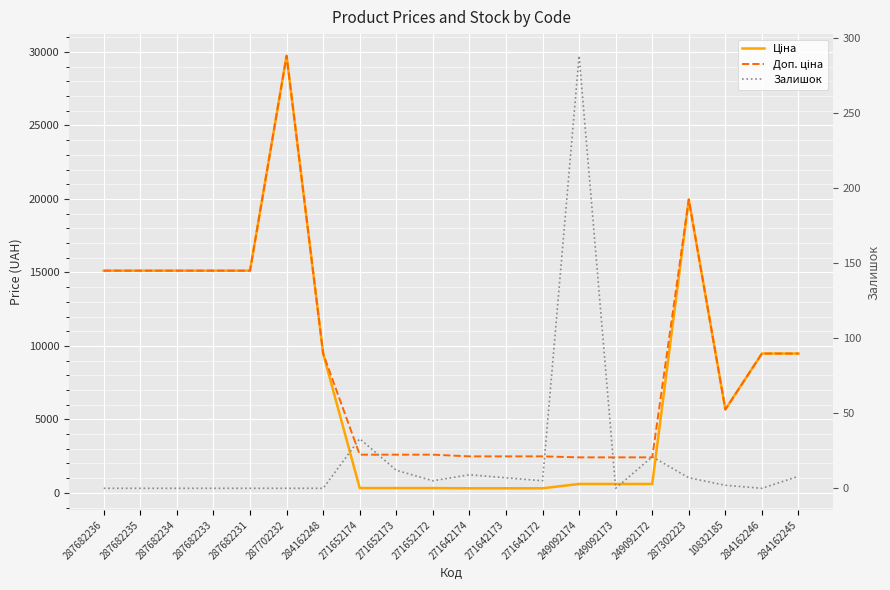

What is the value of the Доп. ціна point at the 18th from the left?

5673.8